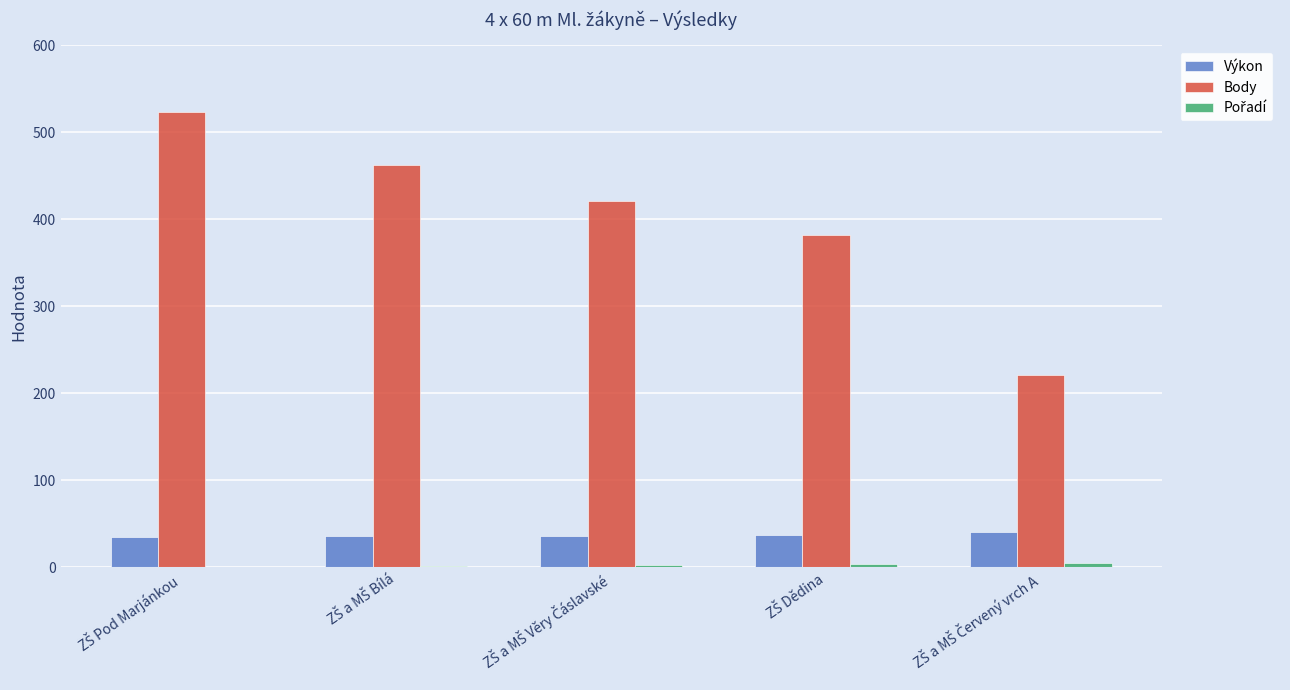

Count the number of categories in the chart.

5